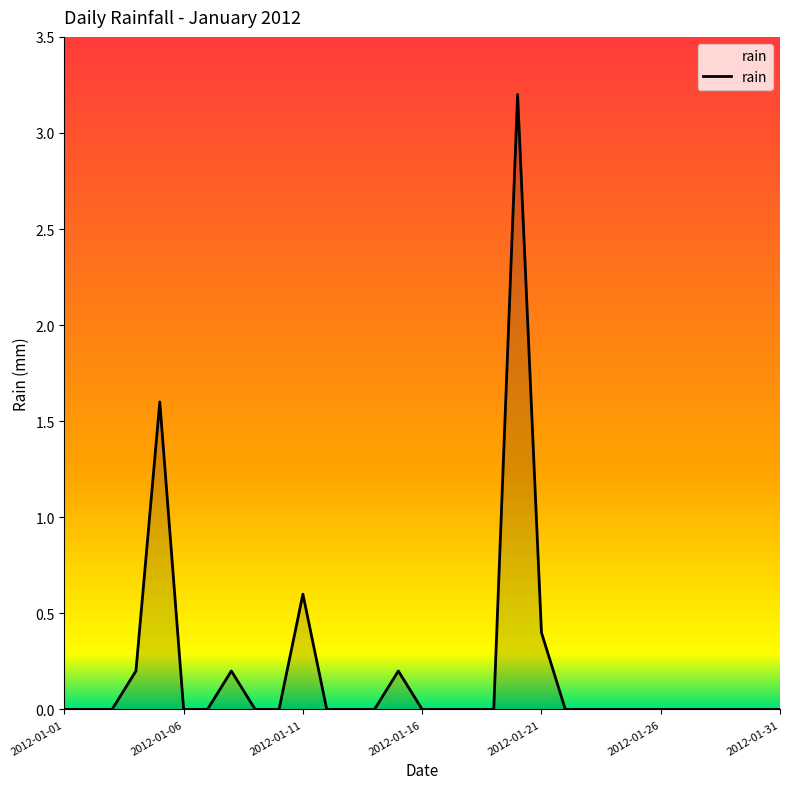

What is the sum of all values?

6.4